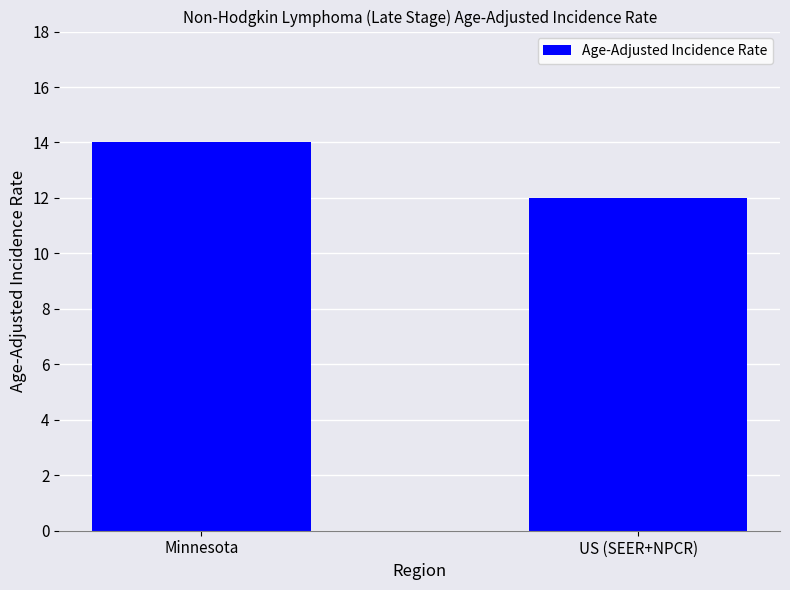

The value at Minnesota is 14. True or false?

True